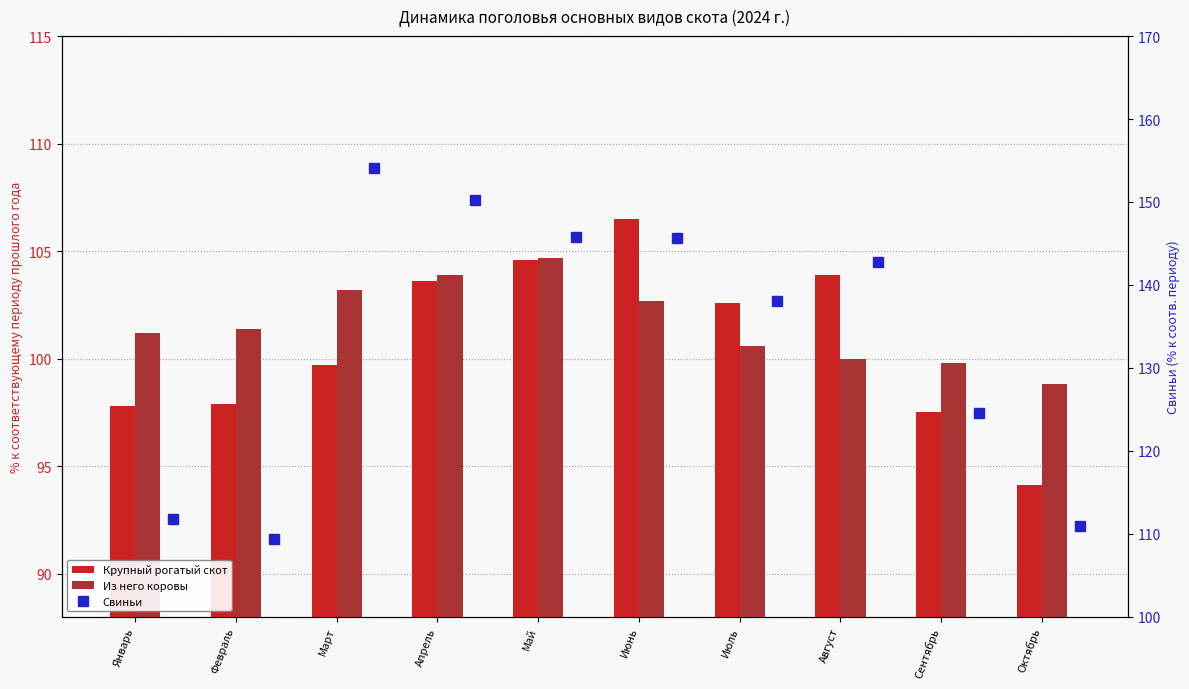

Reading right to left, transcribe all the data shown in this chart.

Крупный рогатый скот: 94.1	97.5	103.9	102.6	106.5	104.6	103.6	99.7	97.9	97.8
Из него коровы: 98.8	99.8	100.0	100.6	102.7	104.7	103.9	103.2	101.4	101.2
Свиньи: 110.9	124.5	142.7	138.0	145.7	145.8	150.2	154.1	109.3	111.8